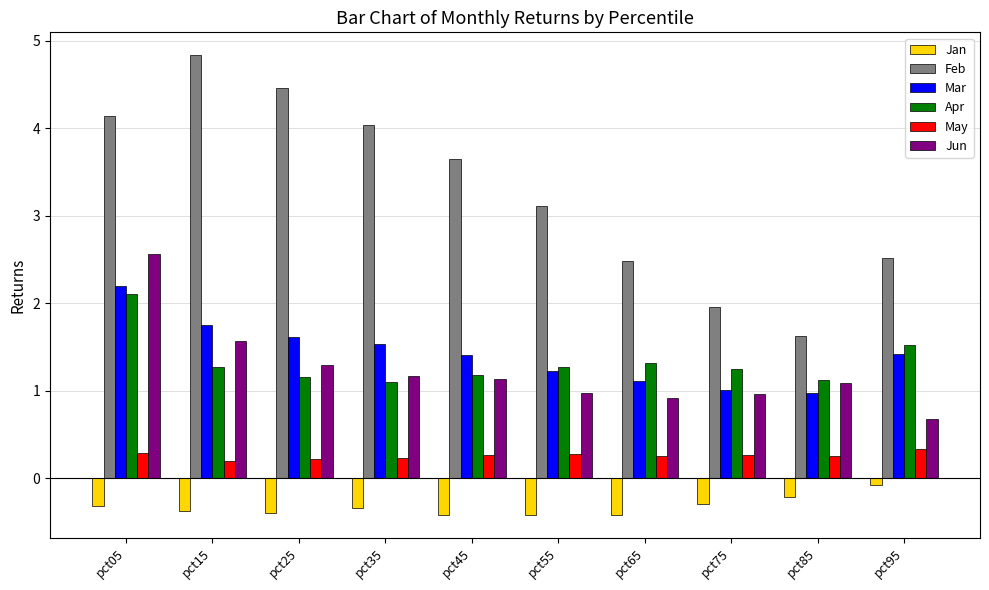

What is the minimum value for Mar?

1.0